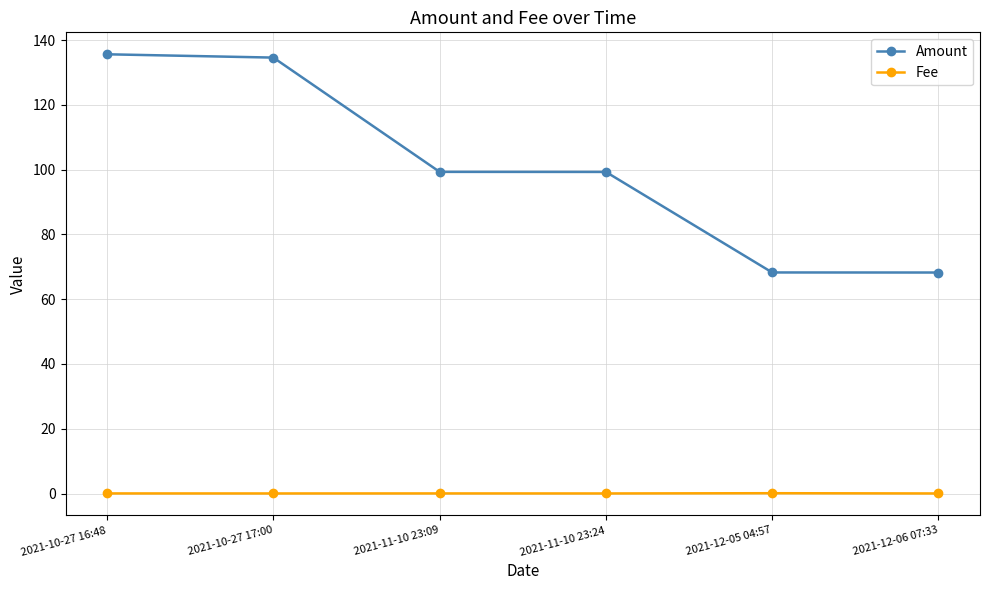

List the series in order of their peak value, lowest first.

Fee, Amount